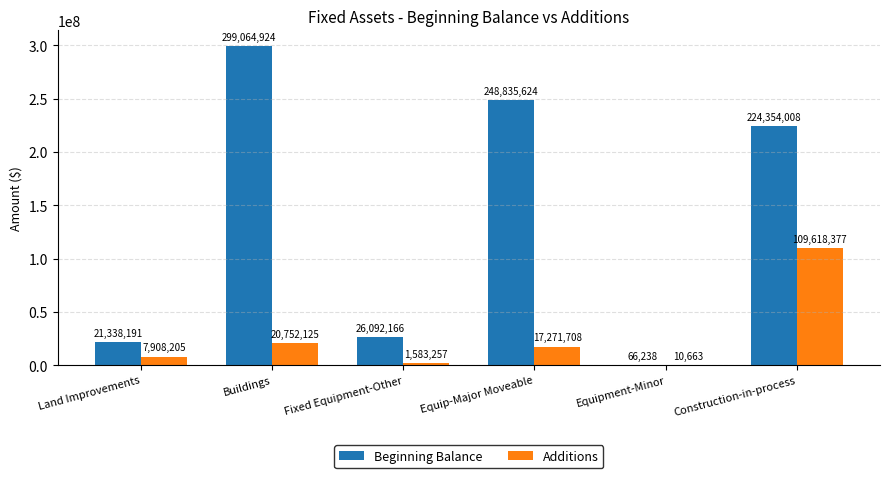

How many data points does each series have?

6